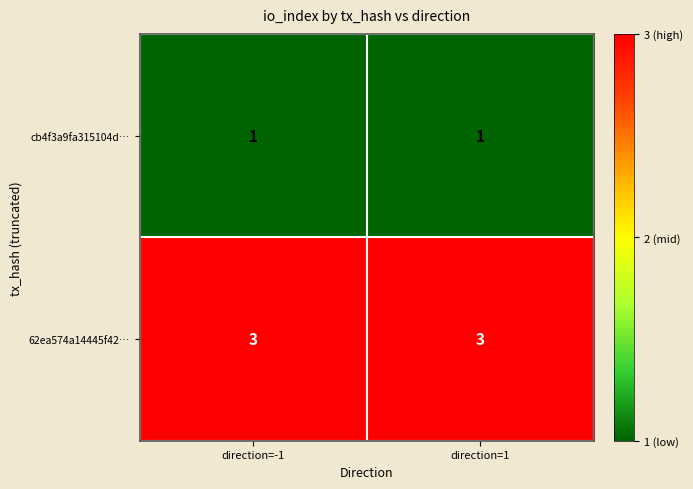

What is the lowest value of the cb4f3a9fa315104d… series?

1